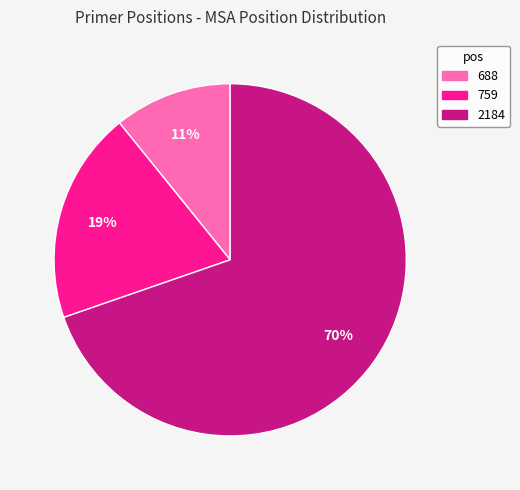

To the nearest percent, what is the combined percentage of 688 and 759?

30%